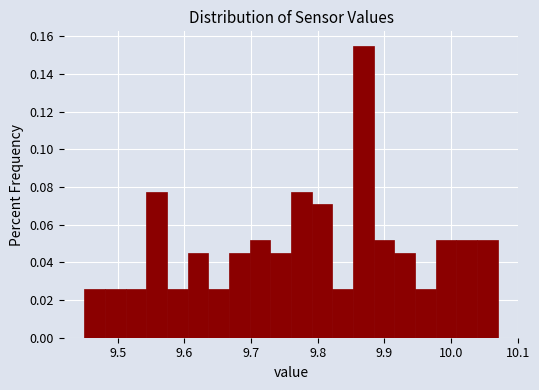

Around what value on the x-axis is the tallest bar? Give the approximate position of its centre, as read against the axis.

9.87